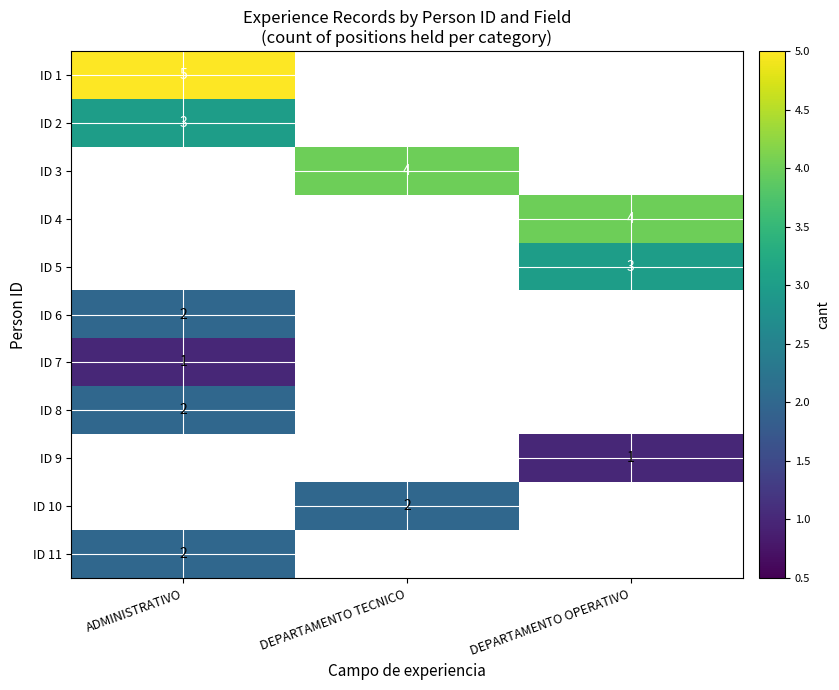

True or false: ID 7 has a value of 1 at ADMINISTRATIVO.

True